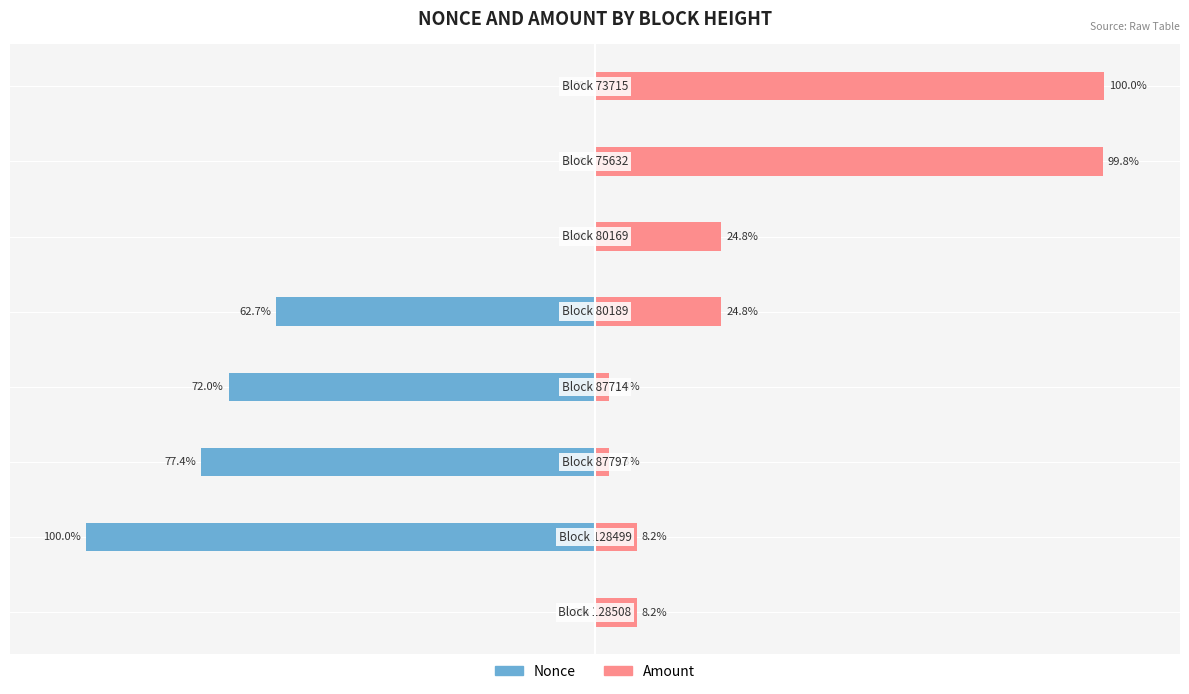

How many bars are there in each group?

2